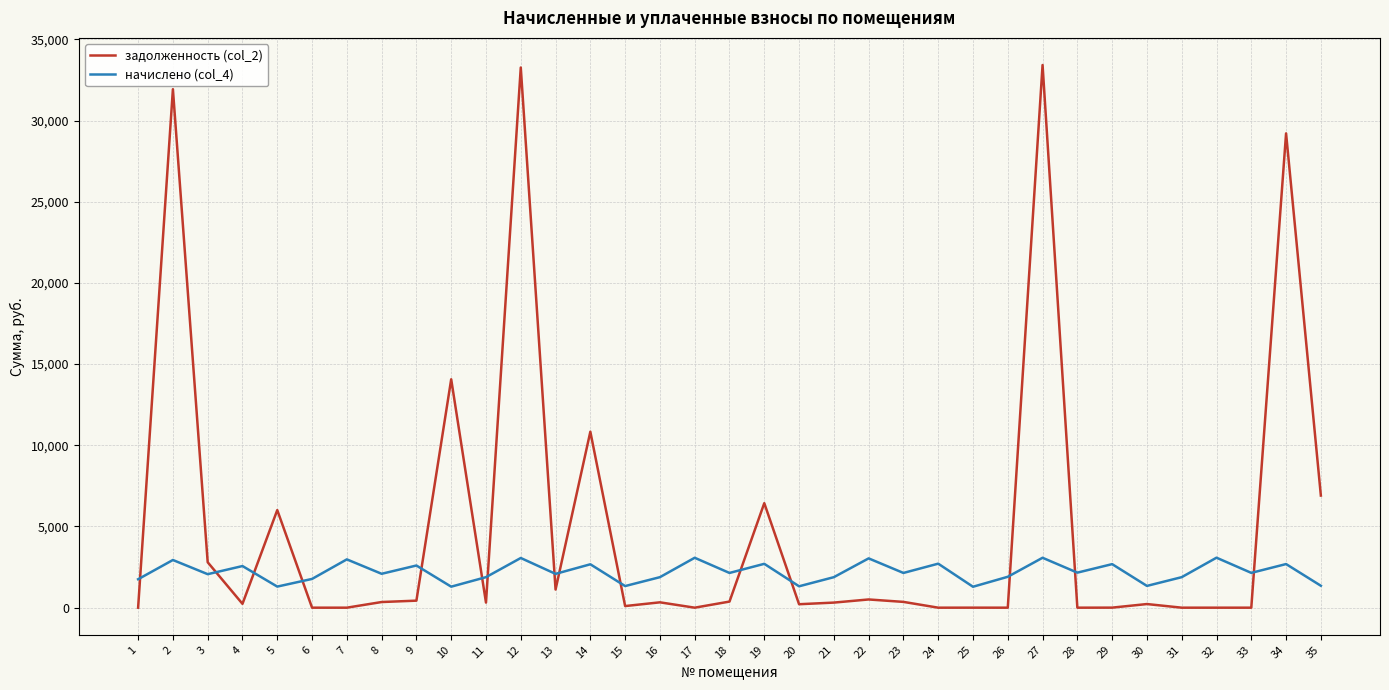

What is the greatest value displayed?

33422.6